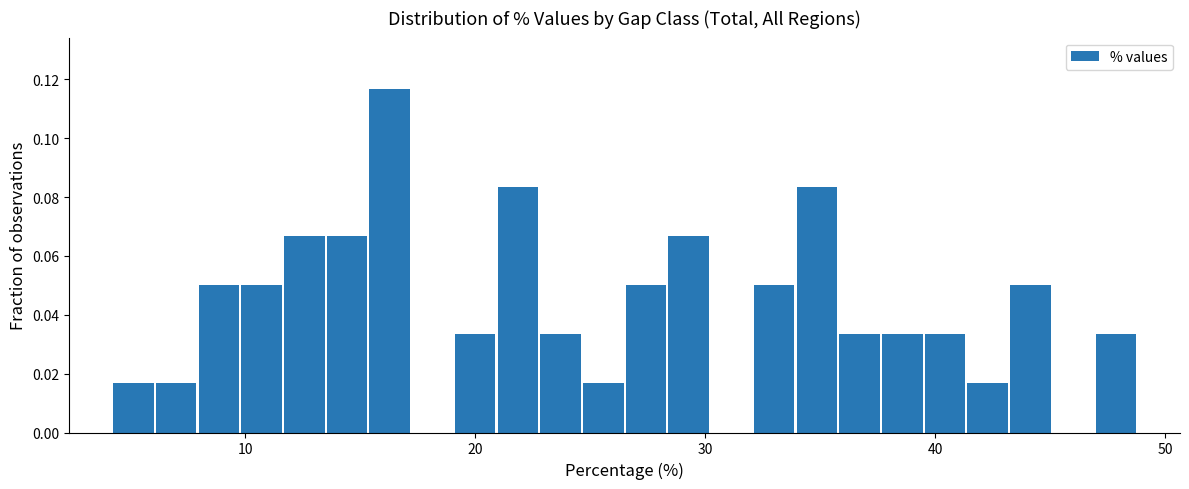

Around what value on the x-axis is the tallest bar? Give the approximate position of its centre, as read against the axis.

16